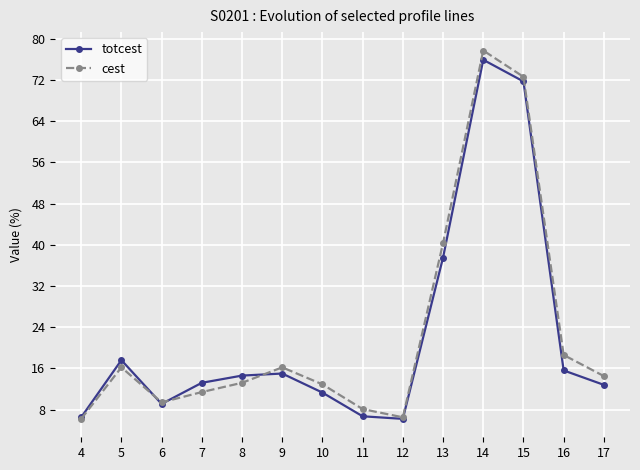

What is the sum of the totcest values at 16 and 15?

87.3